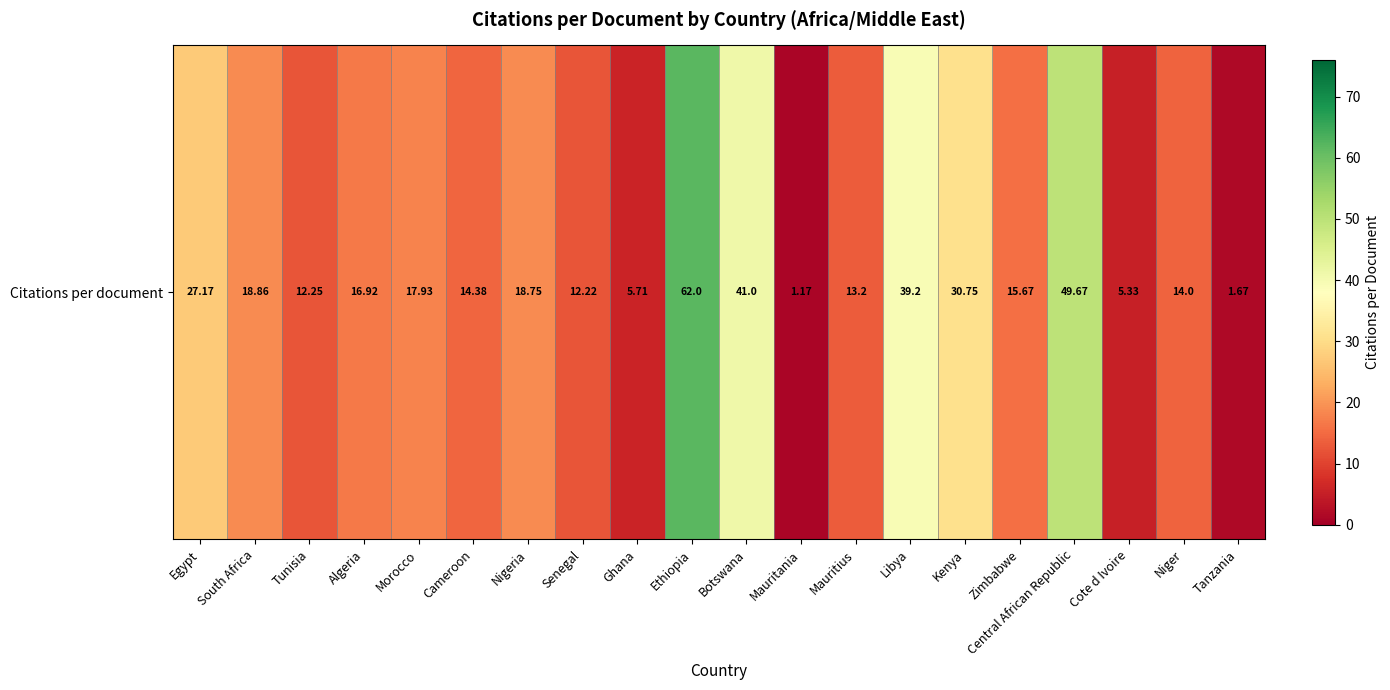

Reading left to right, list all the values displayed in this chart.

Egypt=27.2	South Africa=18.9	Tunisia=12.2	Algeria=16.9	Morocco=17.9	Cameroon=14.4	Nigeria=18.8	Senegal=12.2	Ghana=5.7	Ethiopia=62.0	Botswana=41.0	Mauritania=1.2	Mauritius=13.2	Libya=39.2	Kenya=30.8	Zimbabwe=15.7	Central African Republic=49.7	Cote d Ivoire=5.3	Niger=14.0	Tanzania=1.7